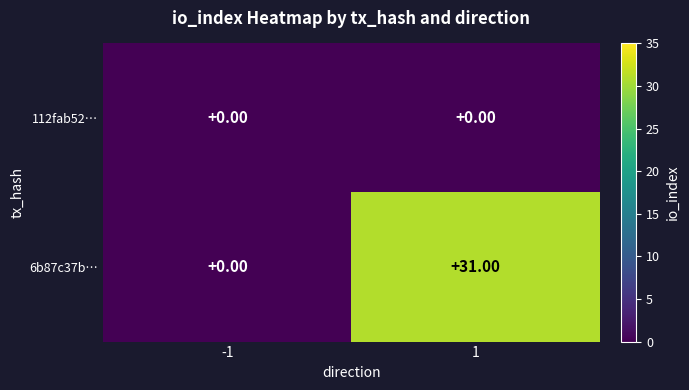

Which series has the largest total across all categories?

6b87c37b…